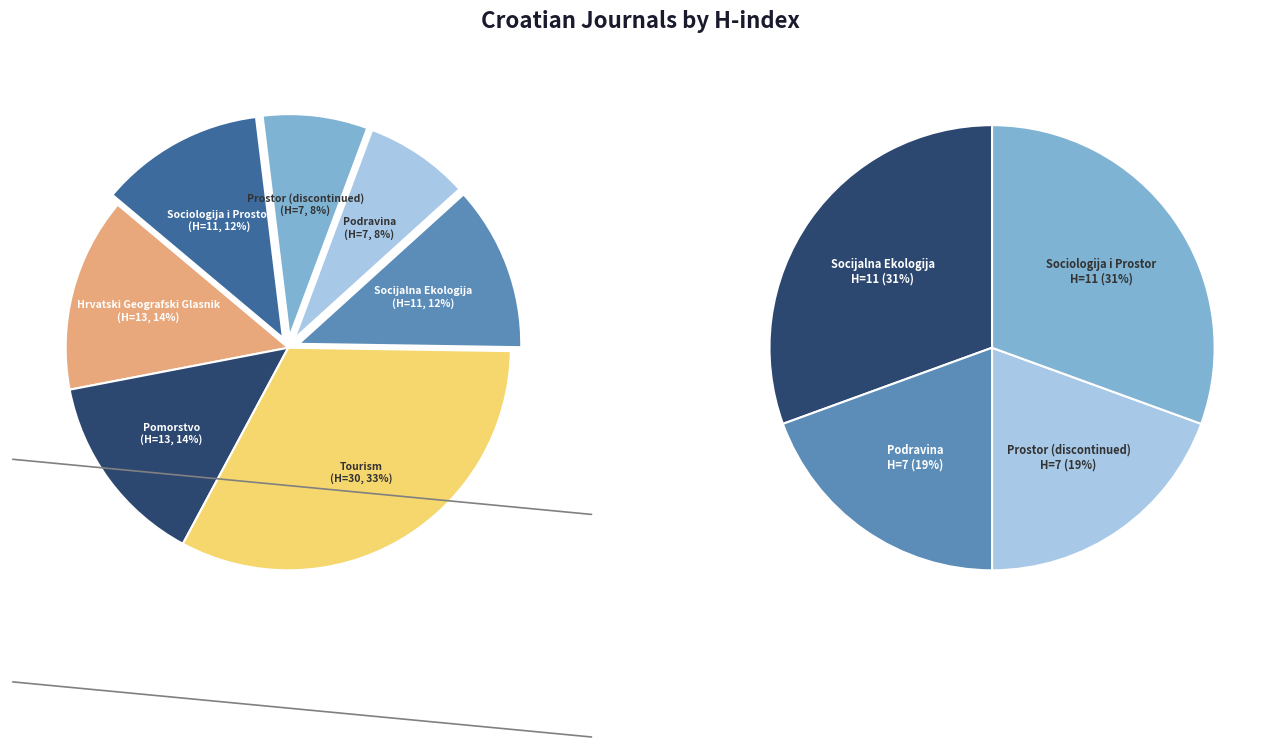

Is there a majority slice in this chart?

No